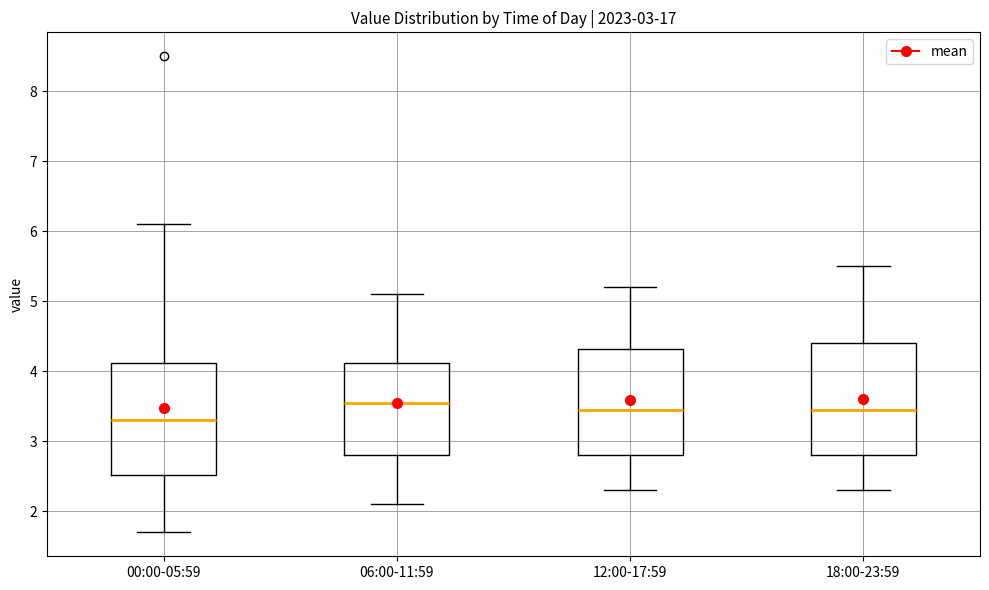

Where does the upper whisker of the box for 18:00-23:59 end on the y-axis? The values are not printed on the chart, so give them approximately, as read against the axis.

5.5